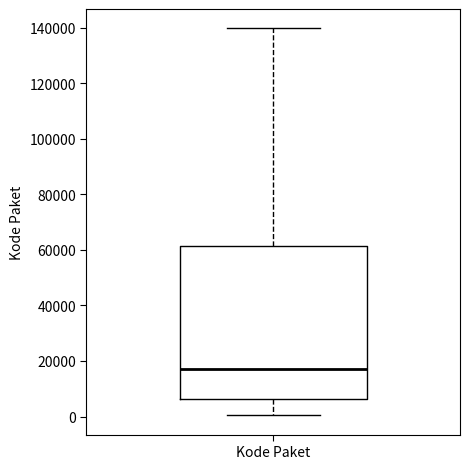

Read this box plot against the y-axis: the position of the median line, the range covered by the box, and the ends of both whiskers. The values are not printed on the chart, so give them approximately, as read against the axis.

median 18000, box 6000 to 62000, whiskers 0 to 140000